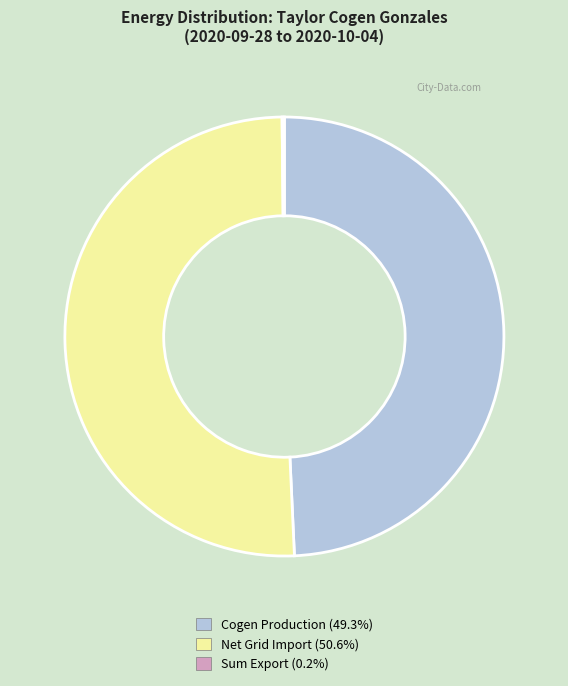

Is there any slice that represents more than half of the pie?

Yes